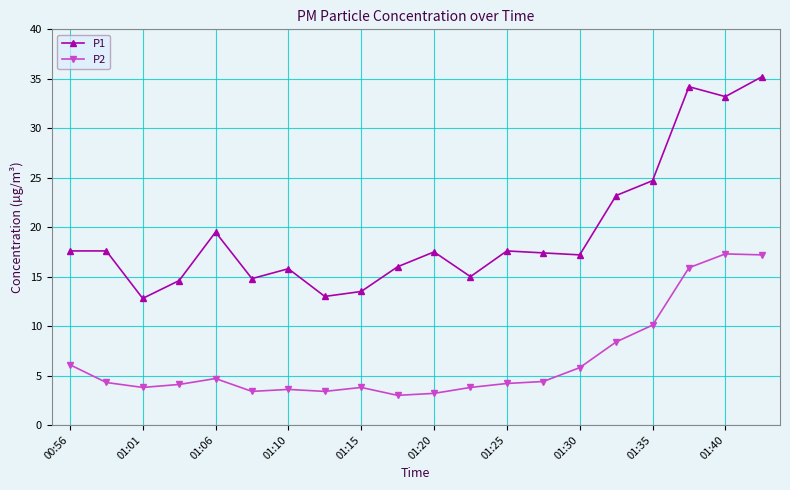

What is the highest value of the P2 series?

17.3